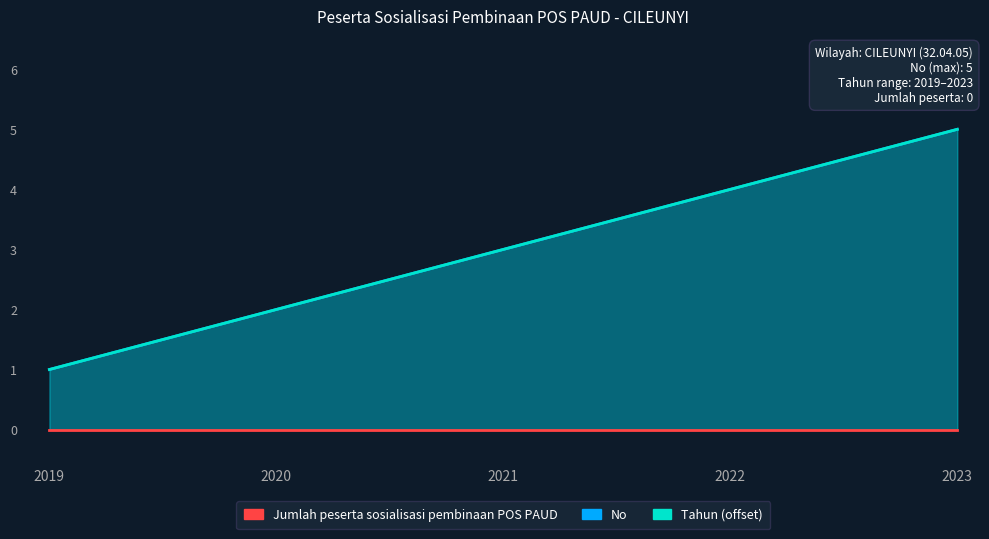

What is the minimum value for No?

1